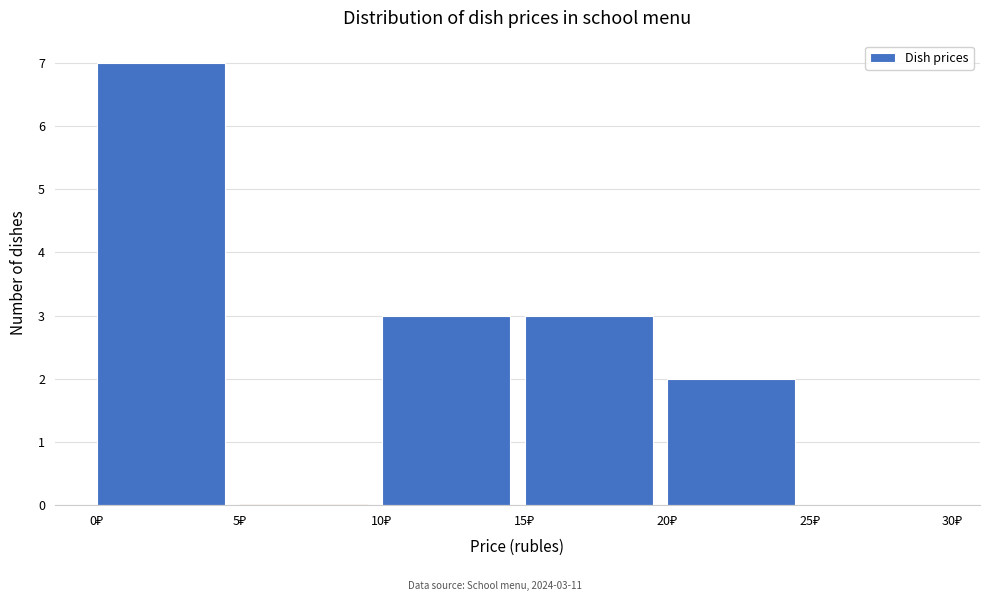

Over which range of the x-axis is the bar tallest?

0 to 5